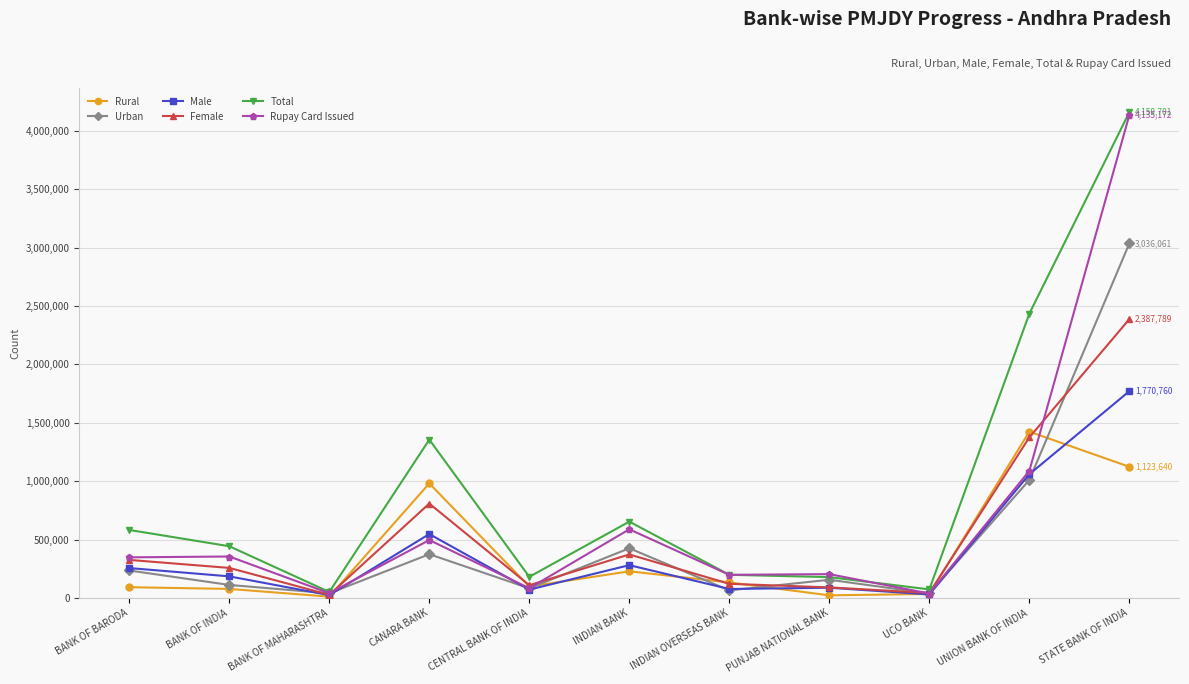

The value of Male at BANK OF INDIA is 51204. True or false?

False